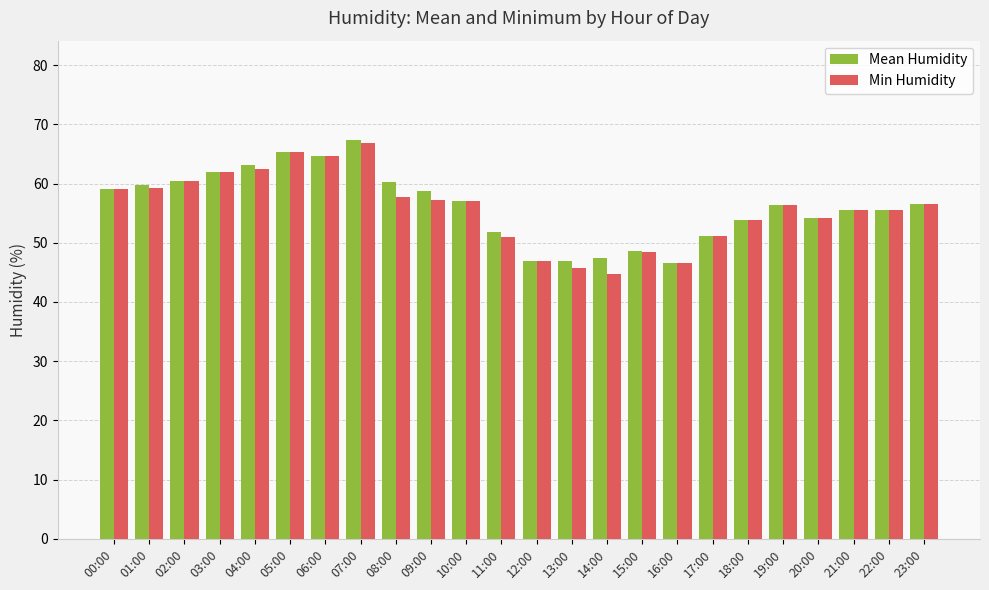

The value of Mean Humidity at 06:00 is 64.7. True or false?

True